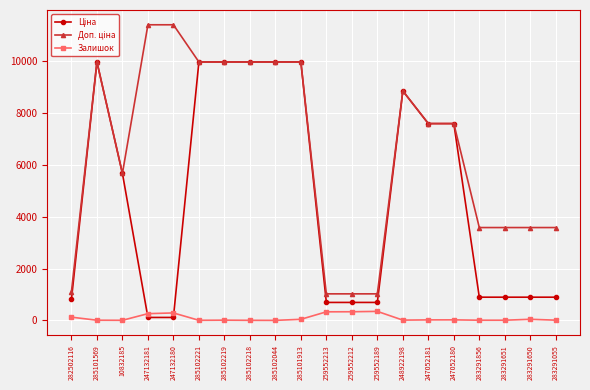

What is the total value across all series at 283291650?

4522.5